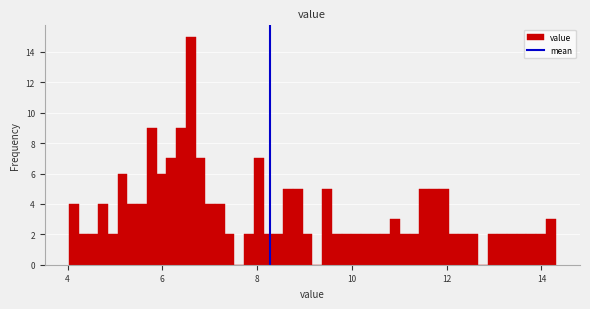

Read against the x-axis, roughly where is the centre of the tallest bar?

6.6